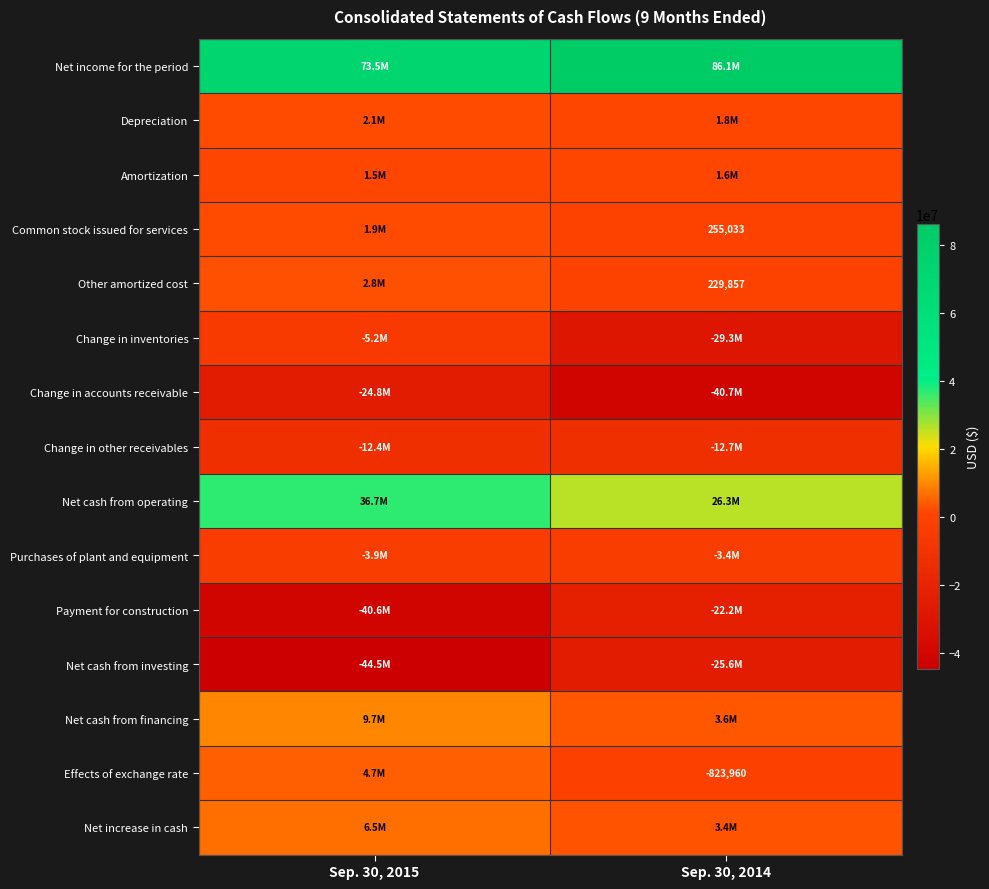

Is the value of row_6 at Sep. 30, 2014 greater than the value of row_8 at Sep. 30, 2015?

No